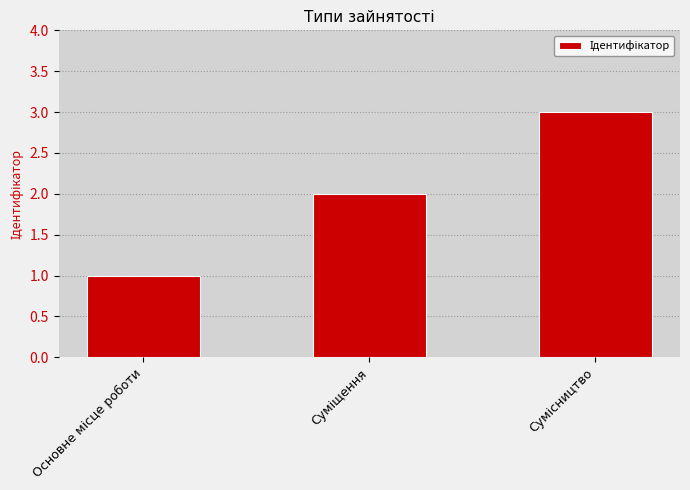

Does the chart contain any negative values?

No